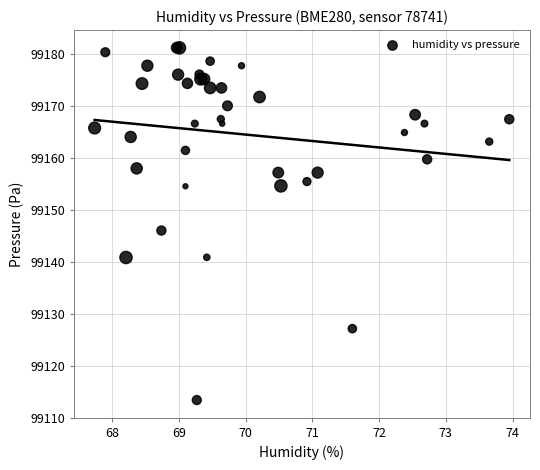

What Y value in the scatter plot is closest to 99147?

99146.0